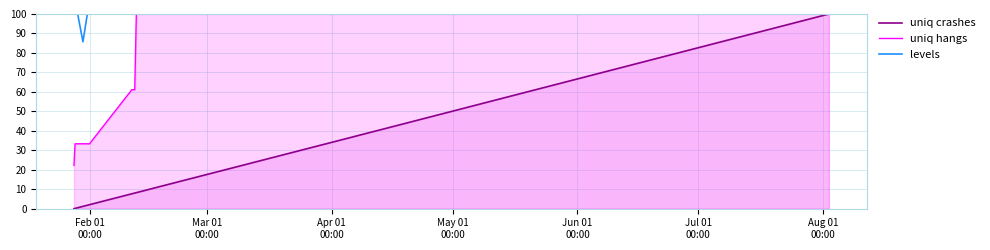

Which series has the largest total across all categories?

levels